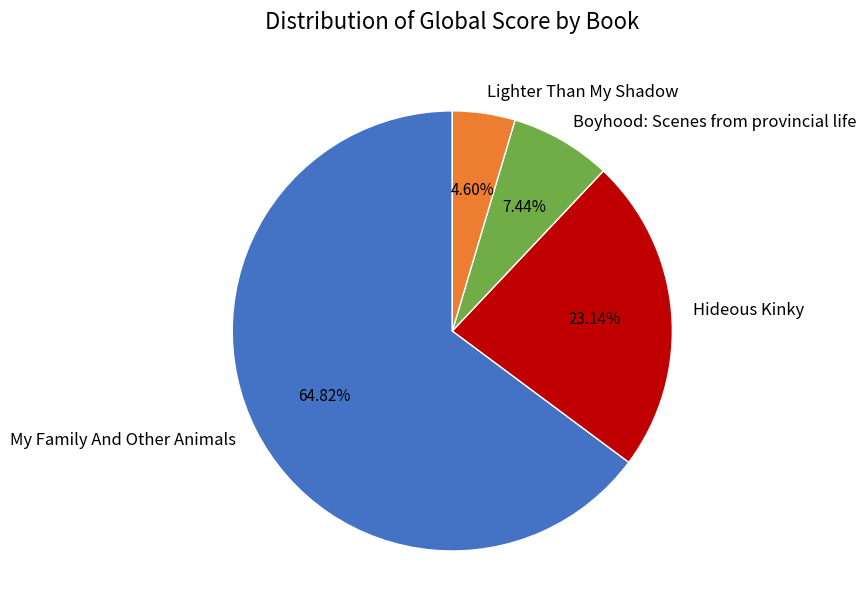

How many segments does this pie chart have?

4